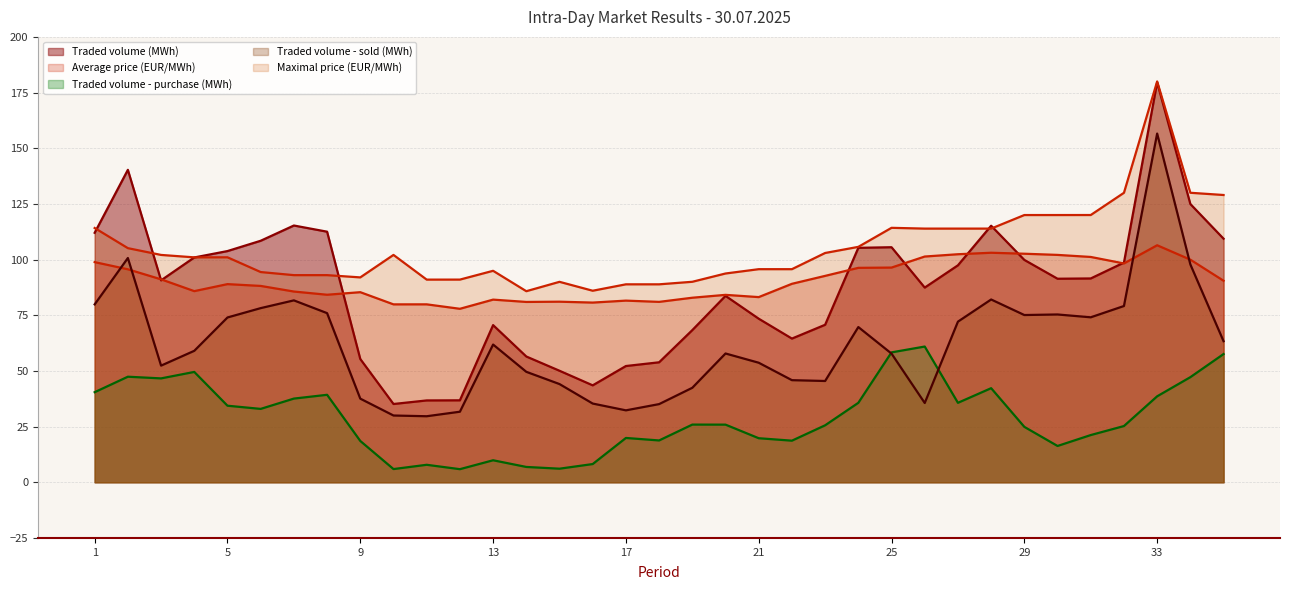

Which category has the lowest value across all series?

12